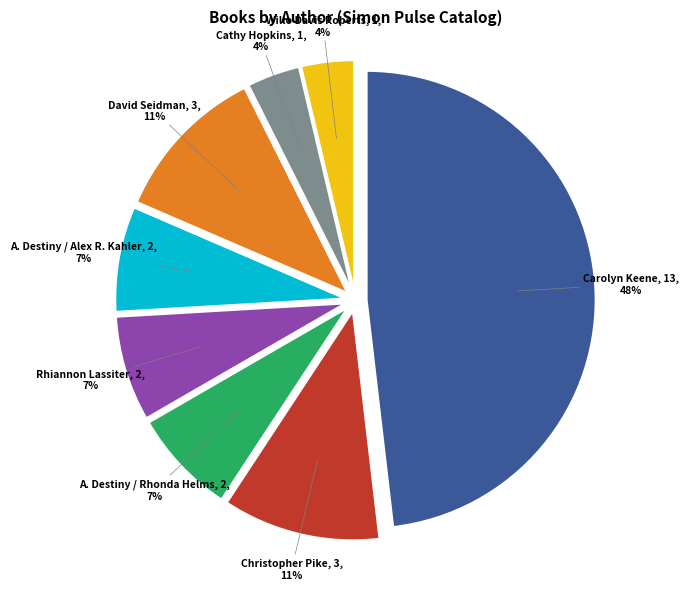

Is there any slice that represents more than half of the pie?

No